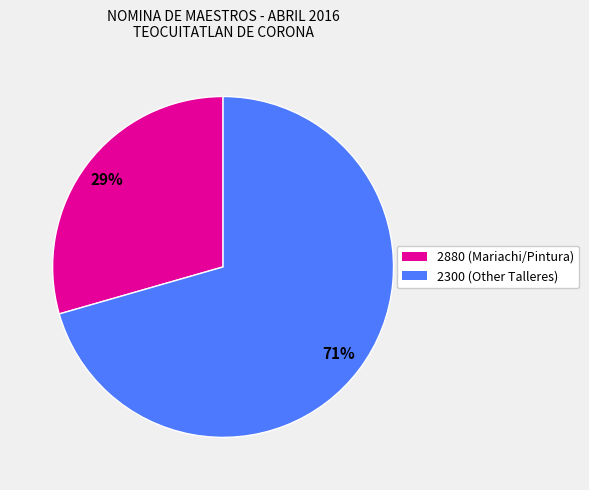

Is there any slice that represents more than half of the pie?

Yes